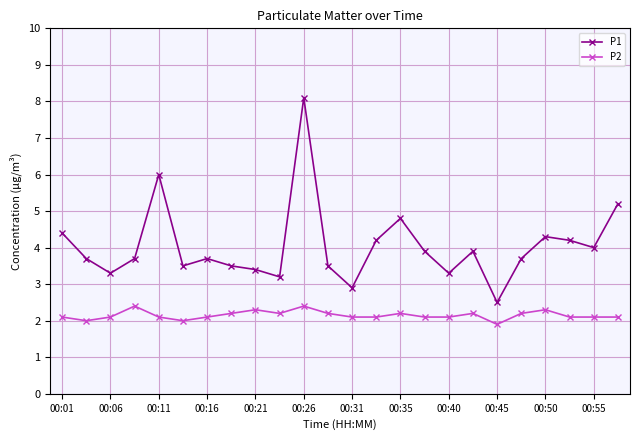

Which series has the largest range (max minus min)?

P1